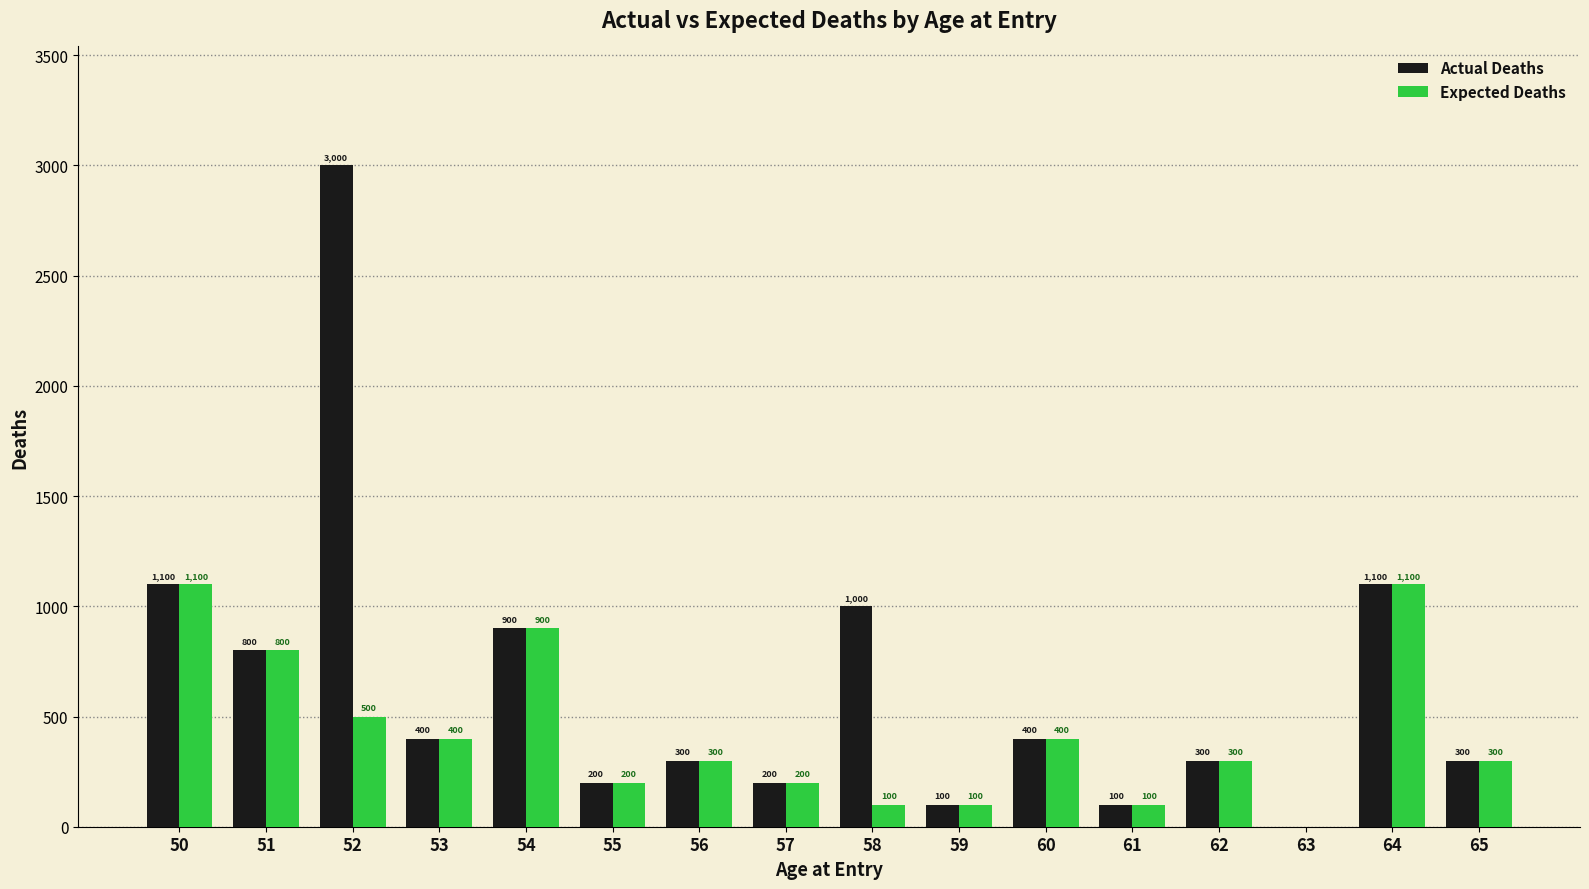

What is the maximum value for Expected Deaths?

1100